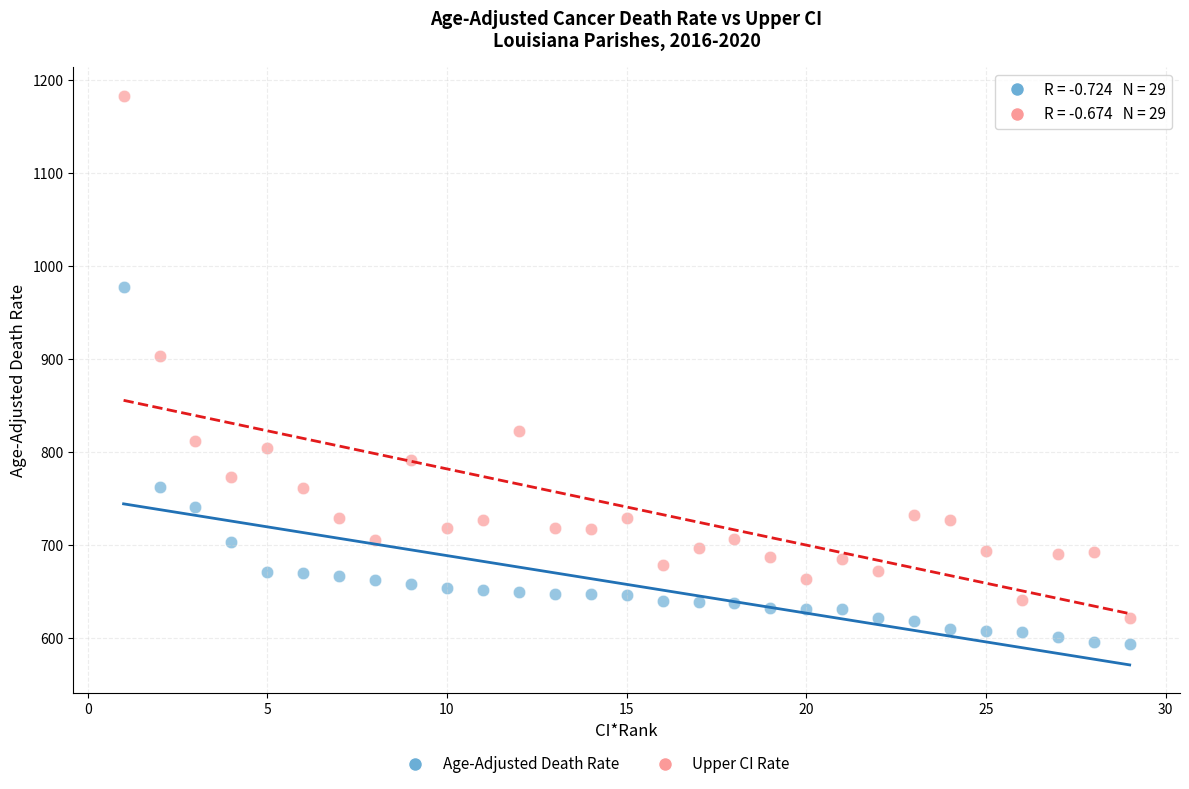

Which series reaches the maximum Y coordinate?

Upper CI Rate